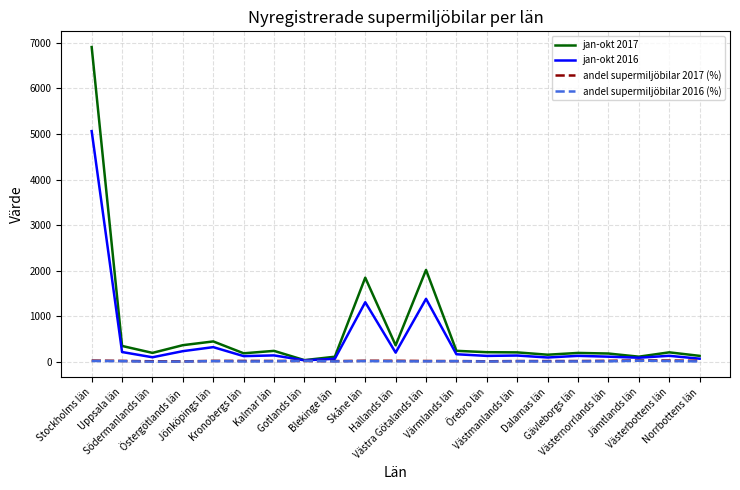

Which series has the widest spread of values?

jan-okt 2017